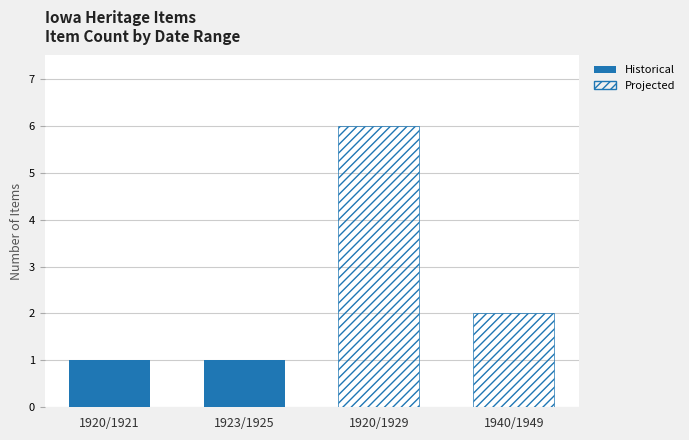

Rank the series by their maximum value, from lowest to highest.

Historical, Projected